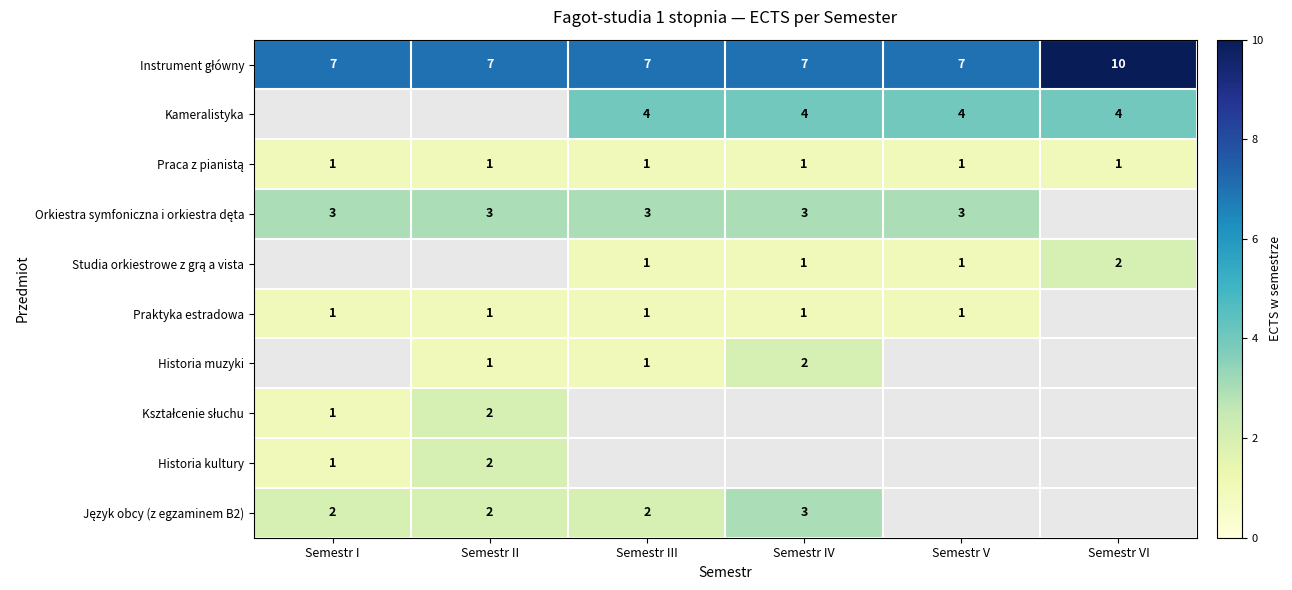

True or false: Praktyka estradowa has a value of 1.7 at Semestr II.

False